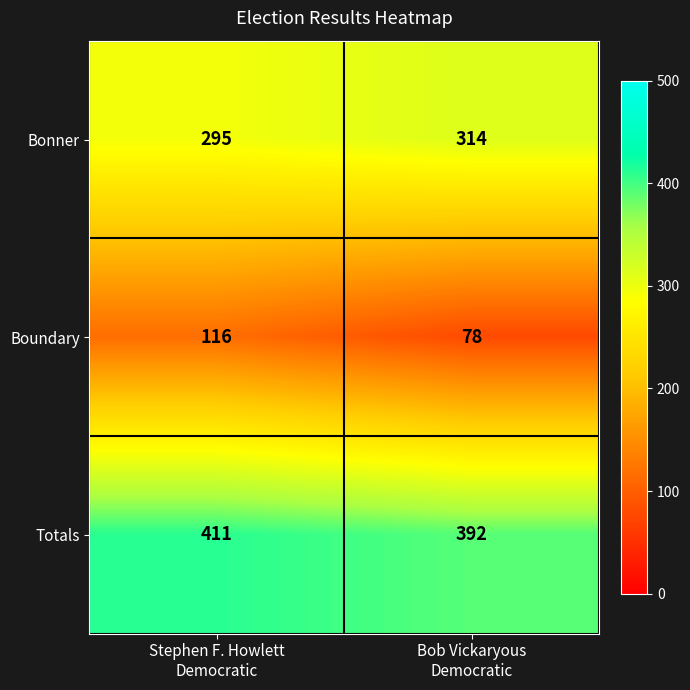

Count the number of data series in this chart.

3